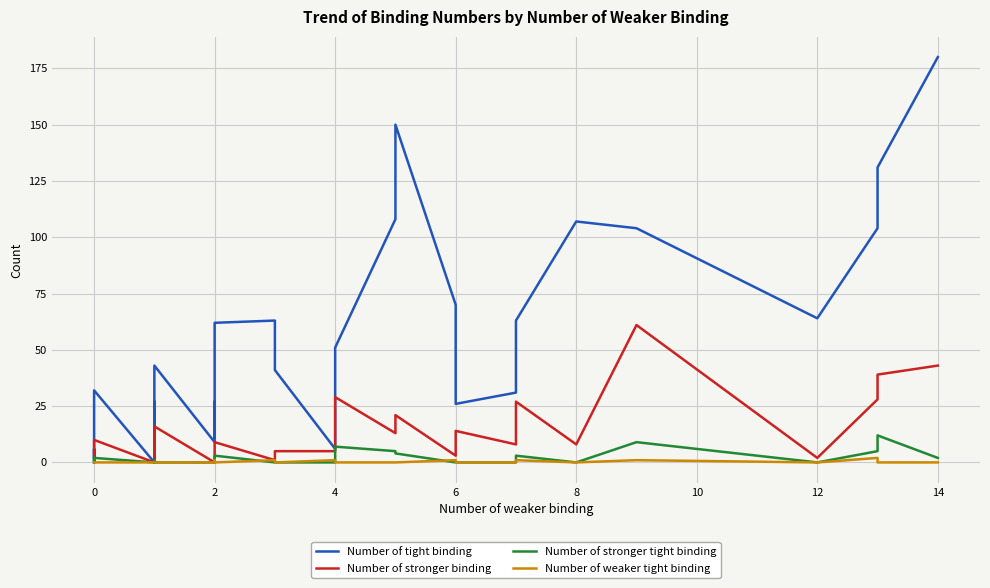

True or false: Number of stronger tight binding and Number of tight binding cross at least once.

False